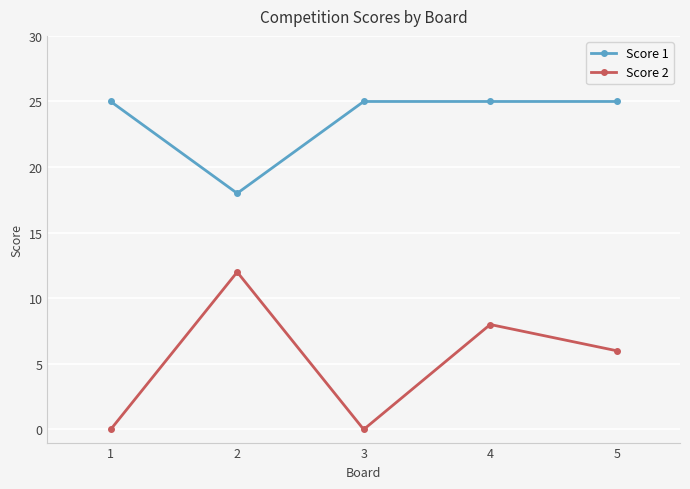

Is the value of Score 2 at 2 greater than the value of Score 1 at 1?

No